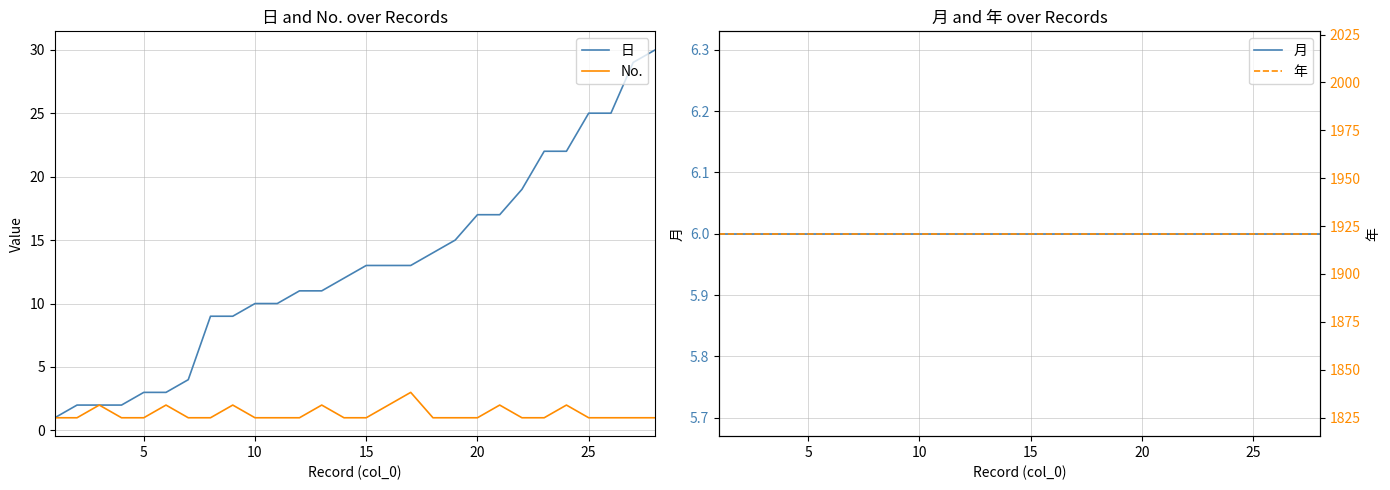

At how many categories does at least one series exceed 1053?

28